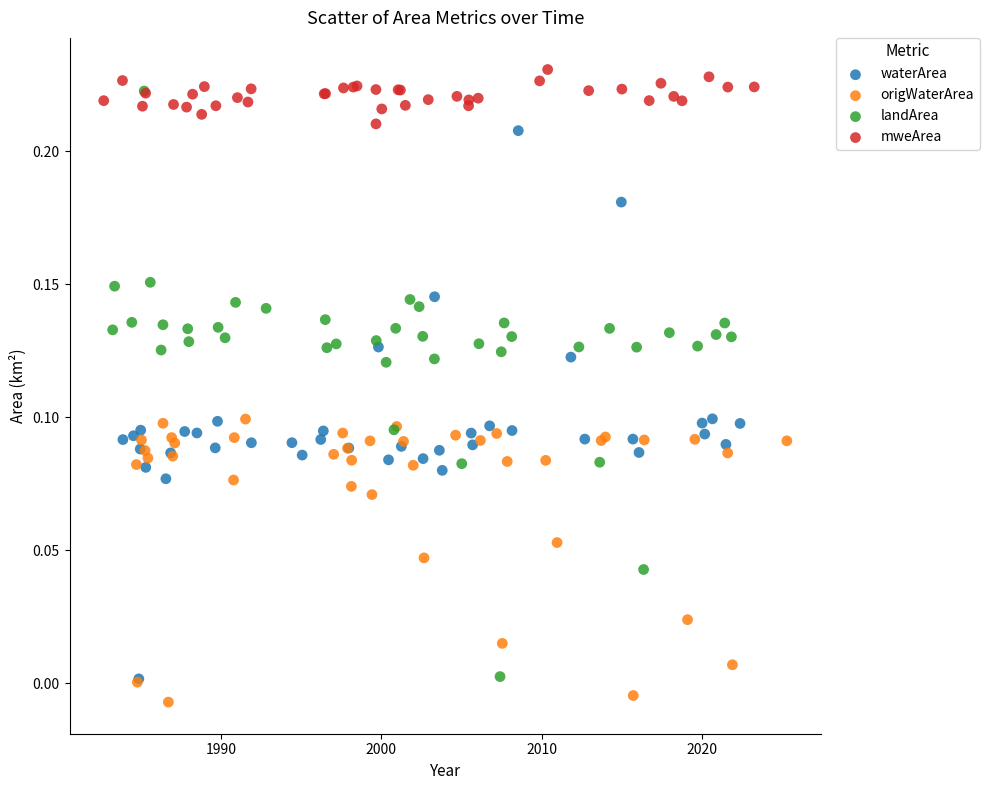

Which series reaches the maximum Y coordinate?

mweArea